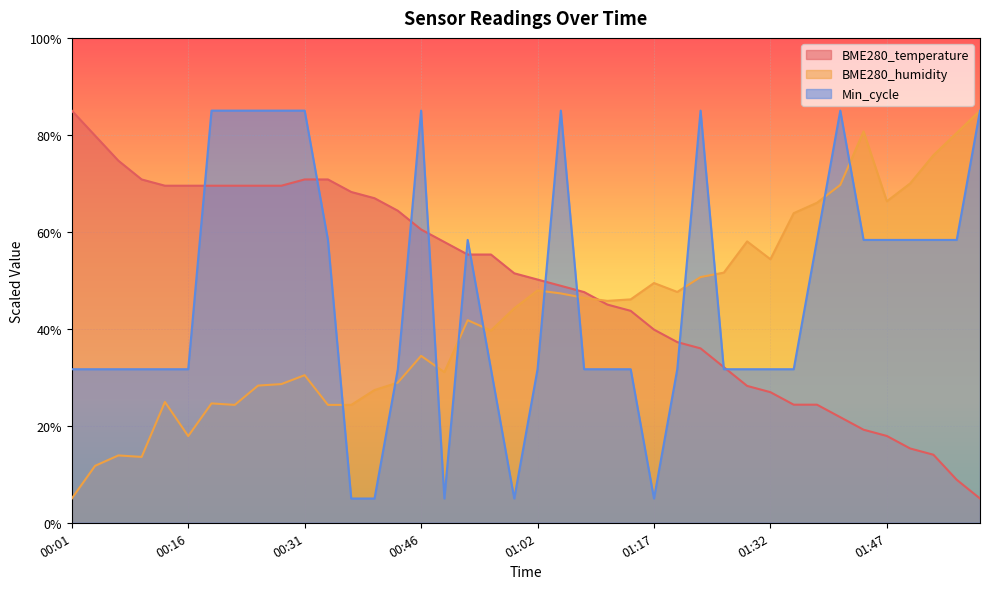

How many lines are shown in the chart?

3